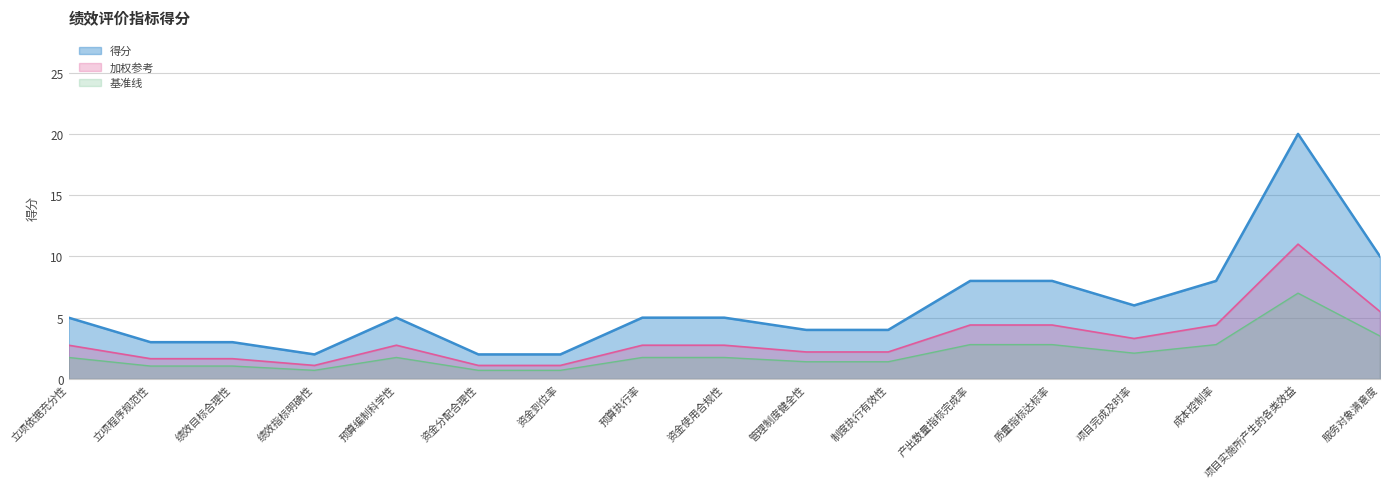

The value at 项目实施所产生的各类效益 is 9.2. True or false?

False